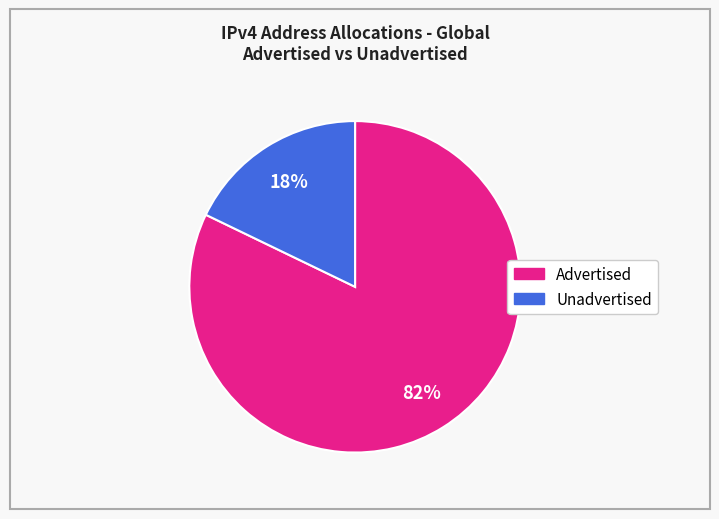

To the nearest percent, what is the average slice percentage?

50%